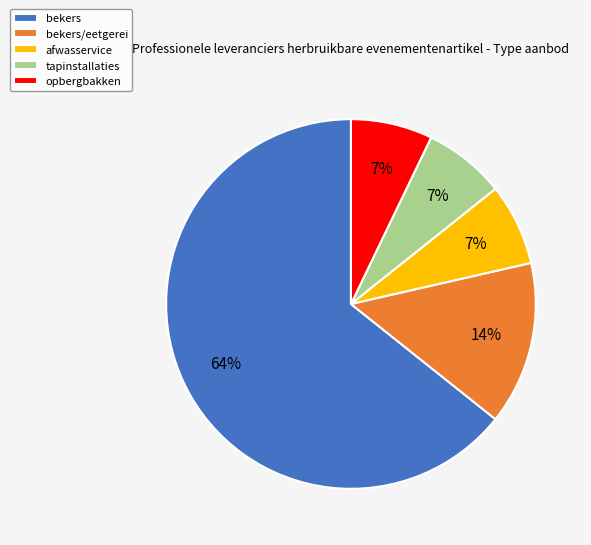

What percentage is the afwasservice slice, to the nearest percent?

7%